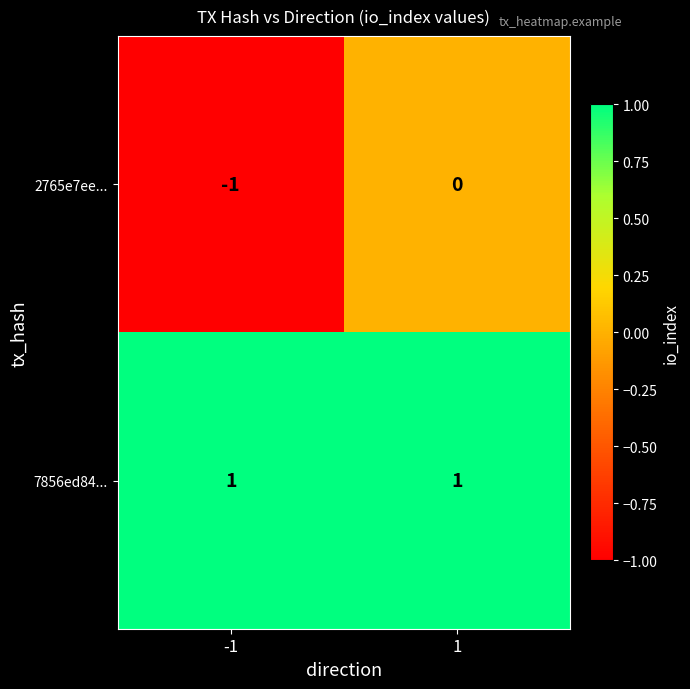

Rank the series at 1 from lowest to highest value.

2765e7ee..., 7856ed84...